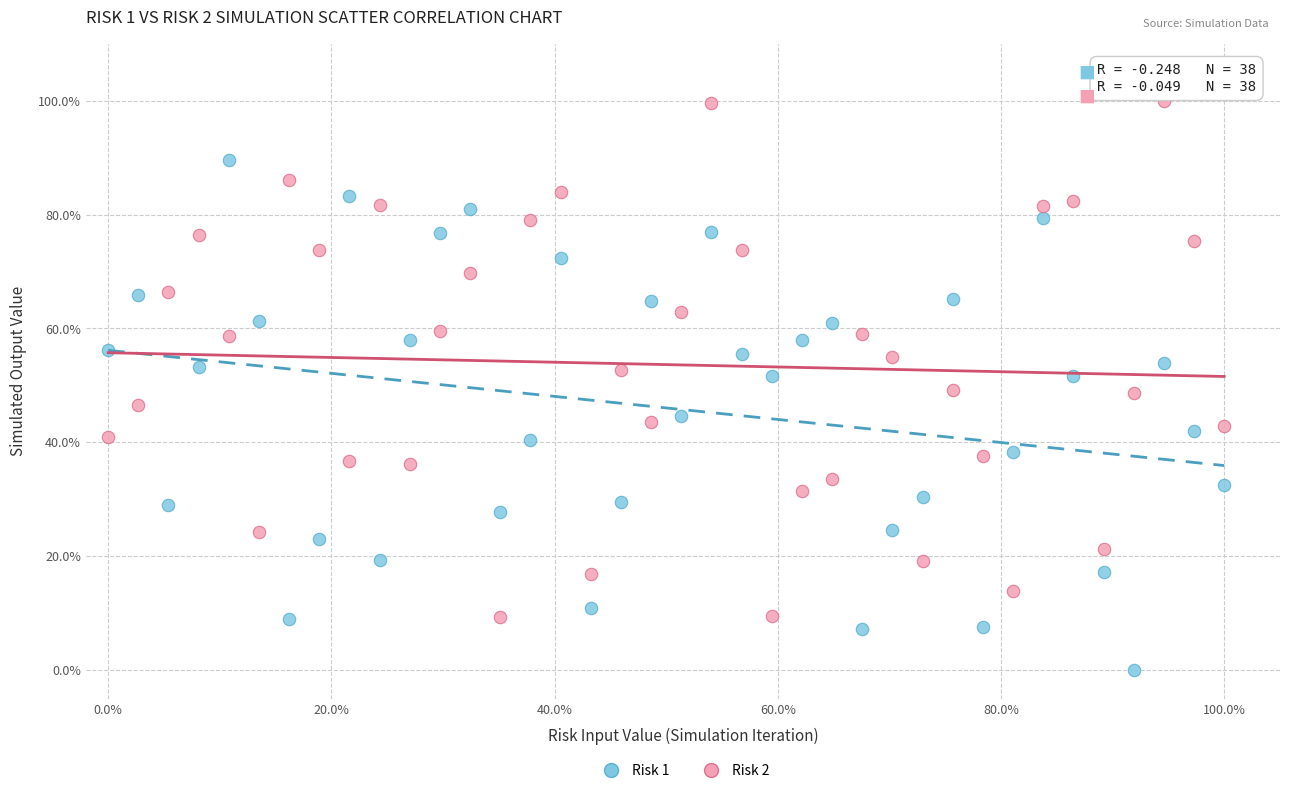

What are all the series names shown in the legend?

Risk 1, Risk 2